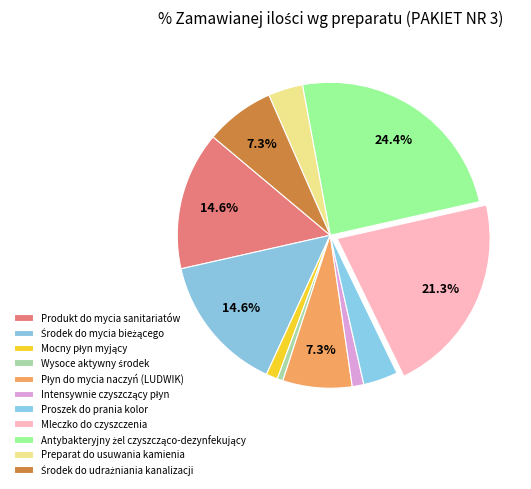

How many slices are in this pie chart?

11